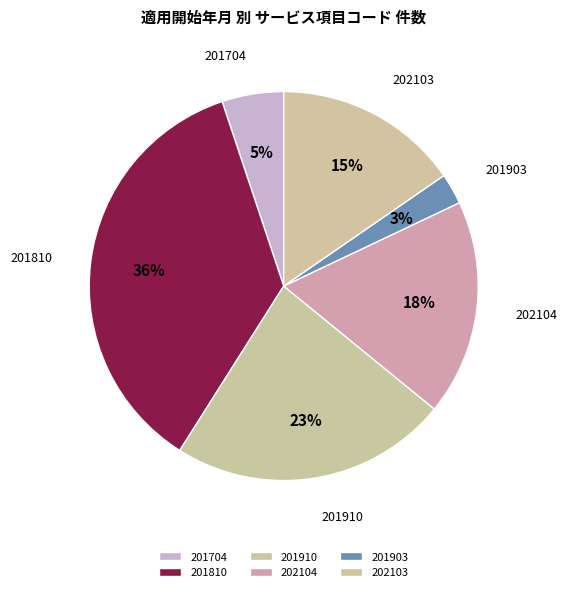

True or false: 202103 accounts for 9% of the total.

False